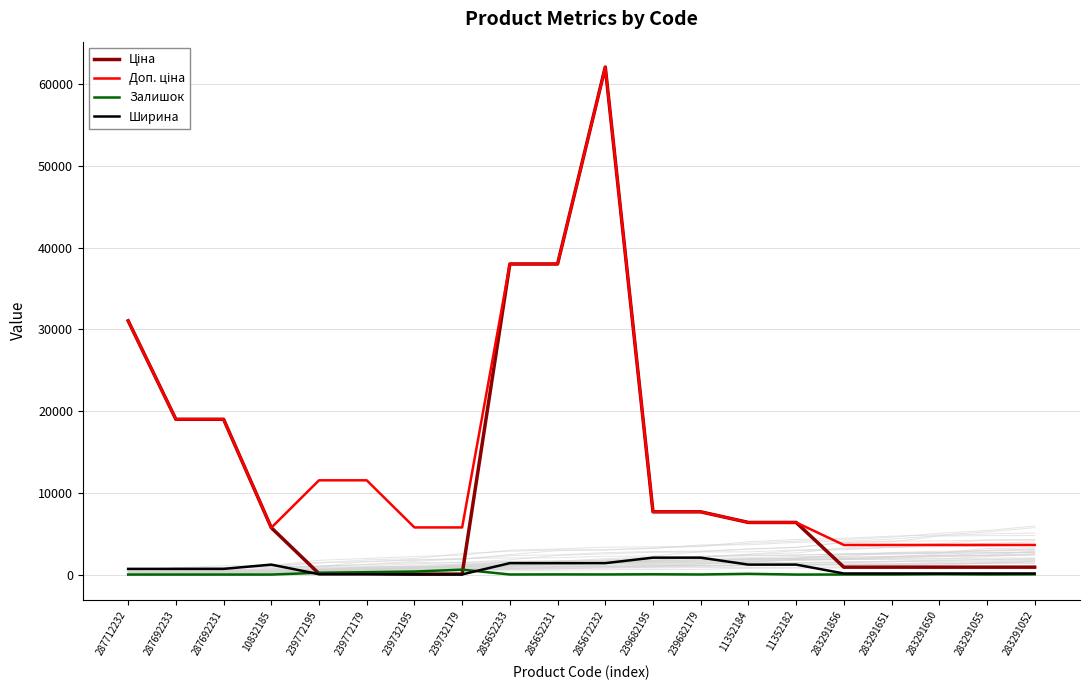

What is the value of the Ширина point at the 14th from the left?

1220.0